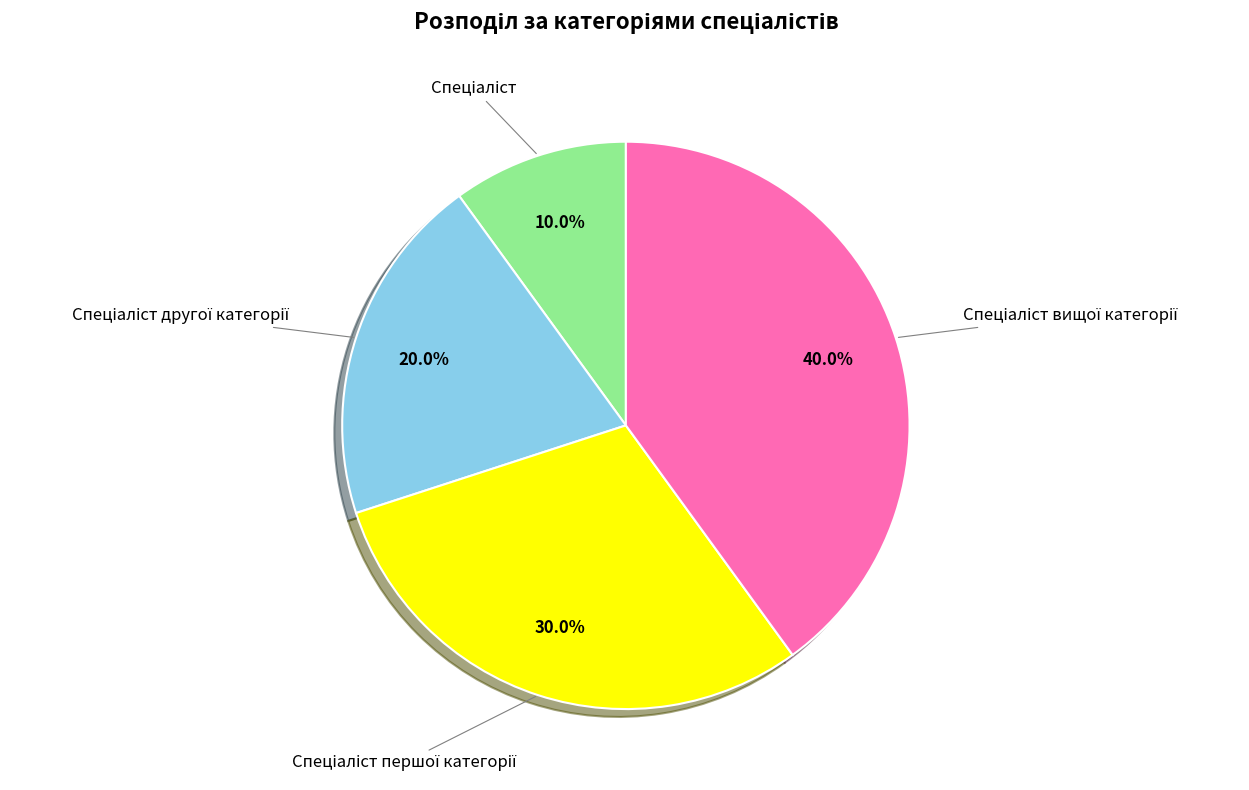

Does any single category account for the majority?

No